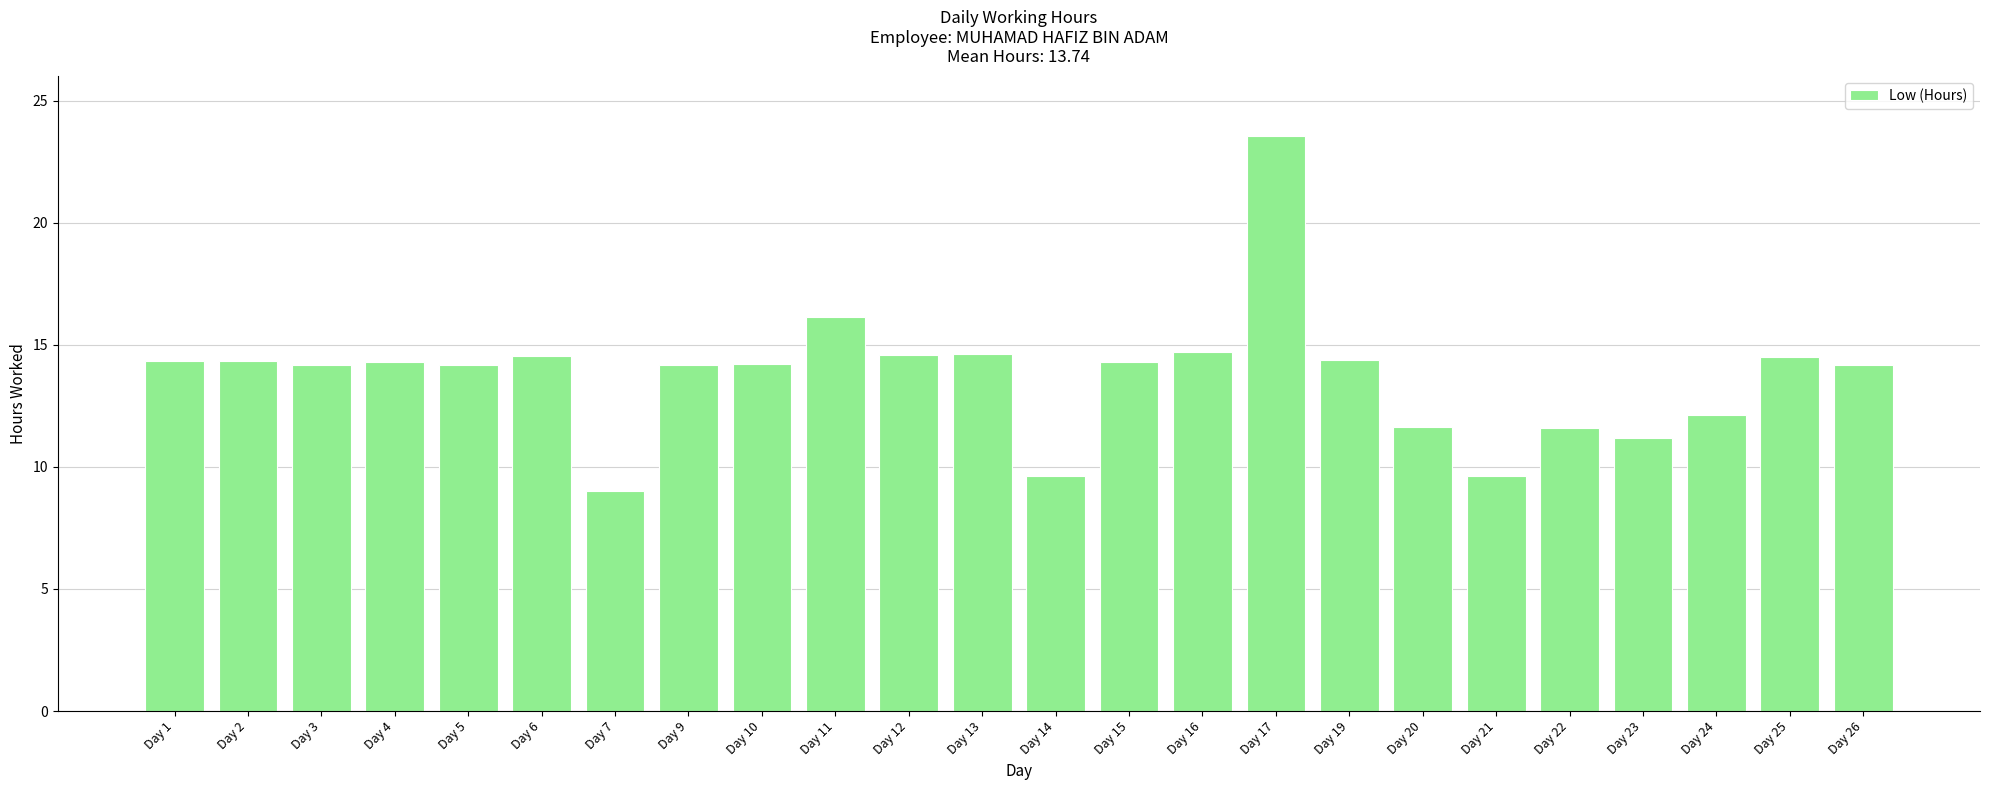

At which category does the chart reach its minimum across all series?

Day 7